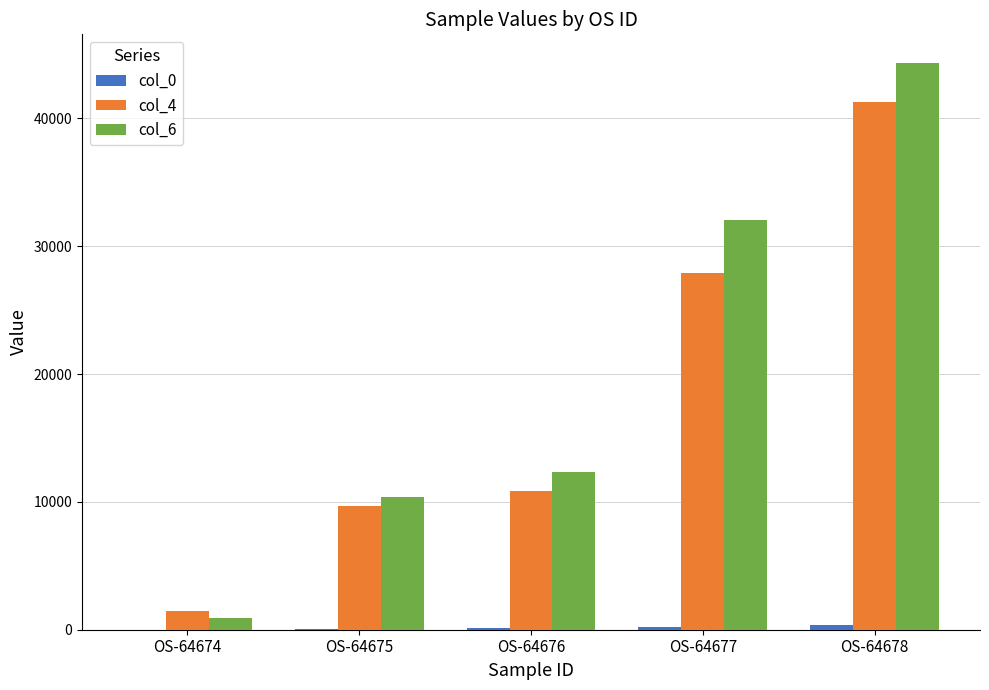

At which category is the sum across all series the highest?

OS-64678